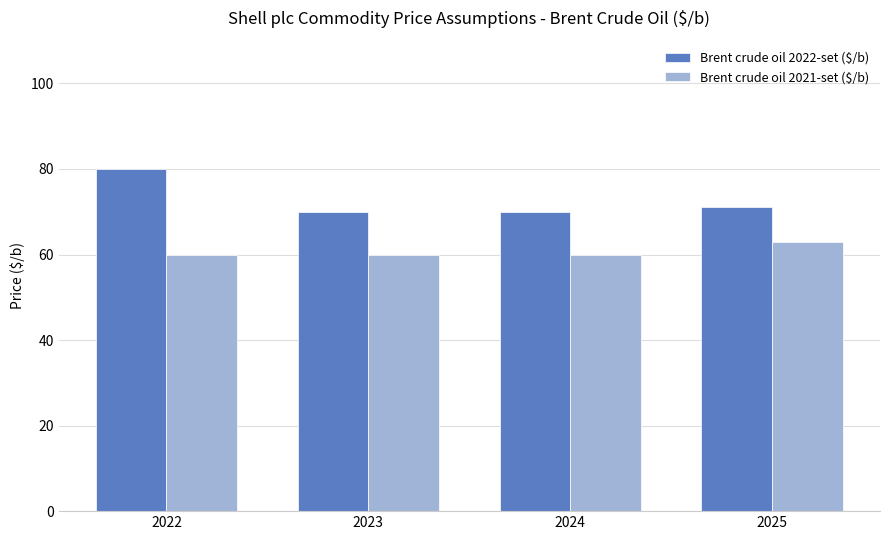

Reading right to left, extract all data points from this chart.

Brent crude oil 2022-set ($/b): 71	70	70	80
Brent crude oil 2021-set ($/b): 63	60	60	60